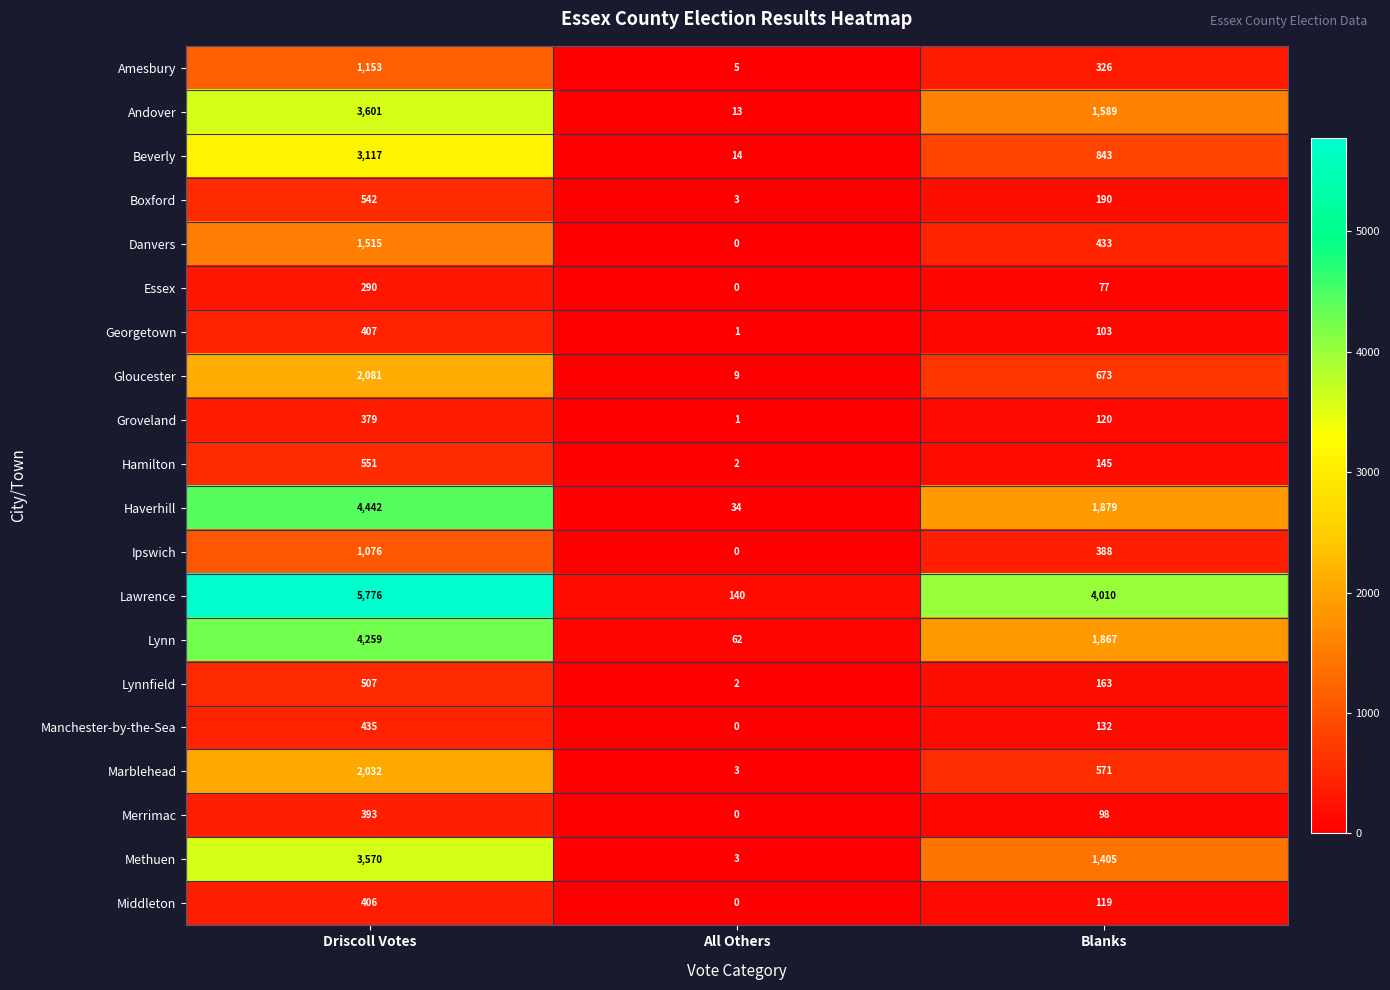

At which category is the sum across all series the highest?

Driscoll Votes